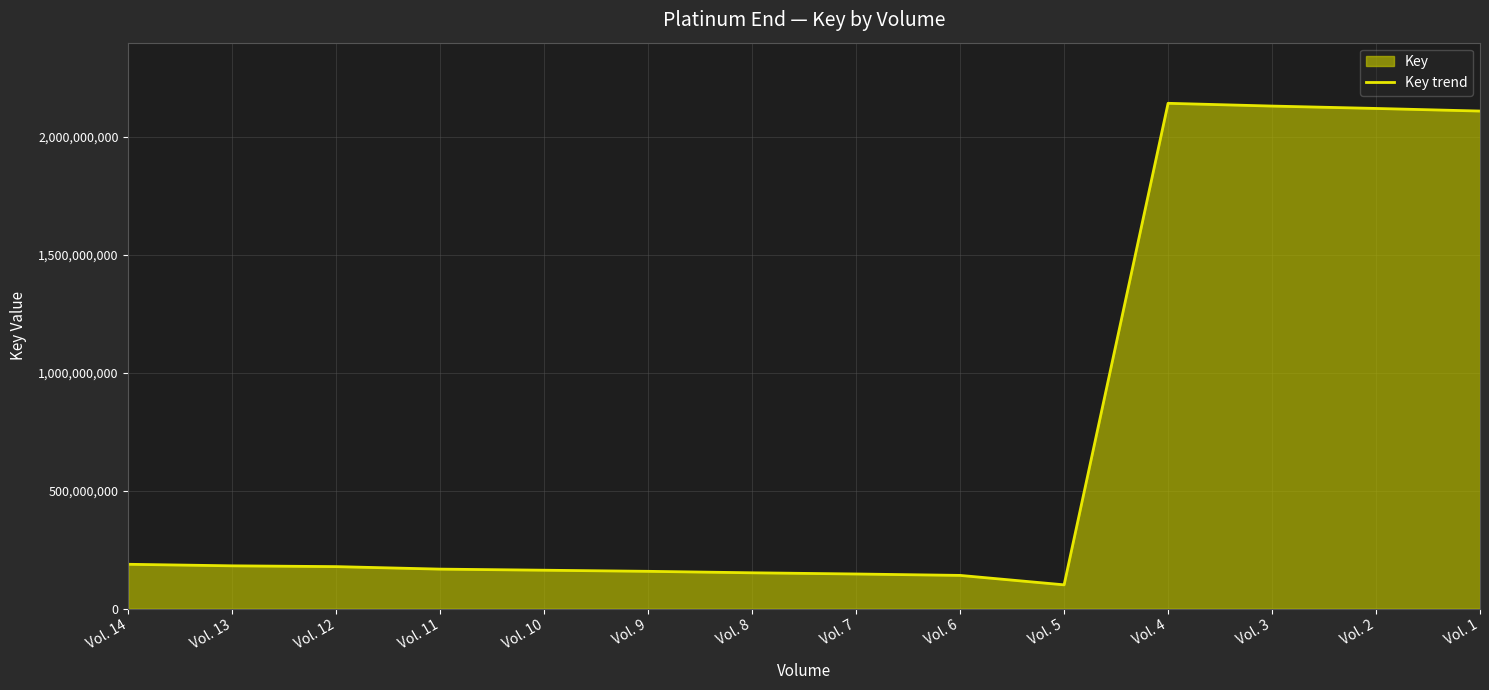

Reading left to right, what are all the values shown in this chart?

Vol. 14=187837468	Vol. 13=181293301	Vol. 12=177911249	Vol. 11=167307458	Vol. 10=162689519	Vol. 9=157989542	Vol. 8=151778829	Vol. 7=146697038	Vol. 6=140701087	Vol. 5=100709906	Vol. 4=2141429555	Vol. 3=2129707022	Vol. 2=2119611411	Vol. 1=2108568922